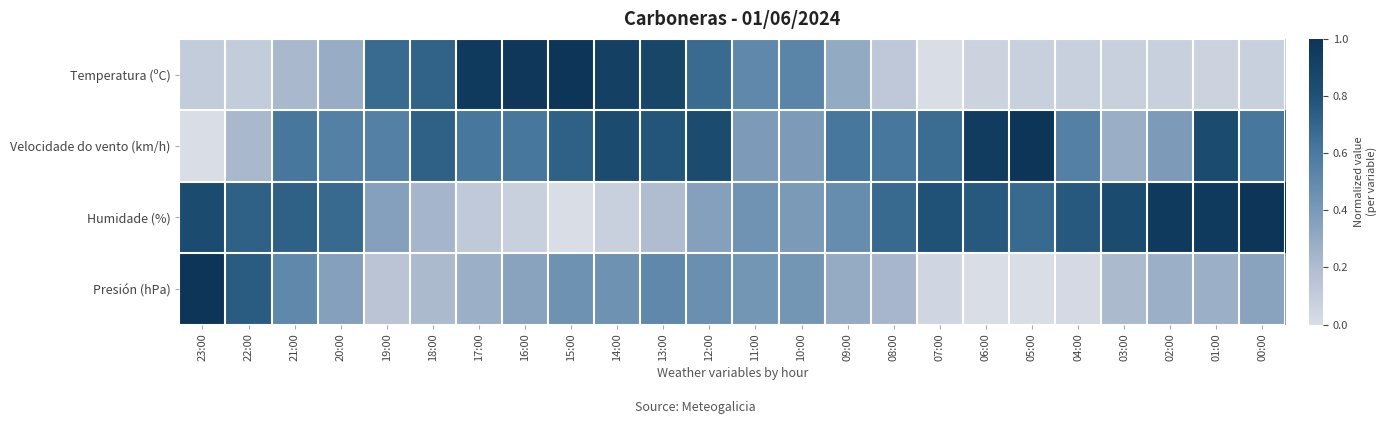

Which series has the largest range (max minus min)?

Temperatura (ºC)